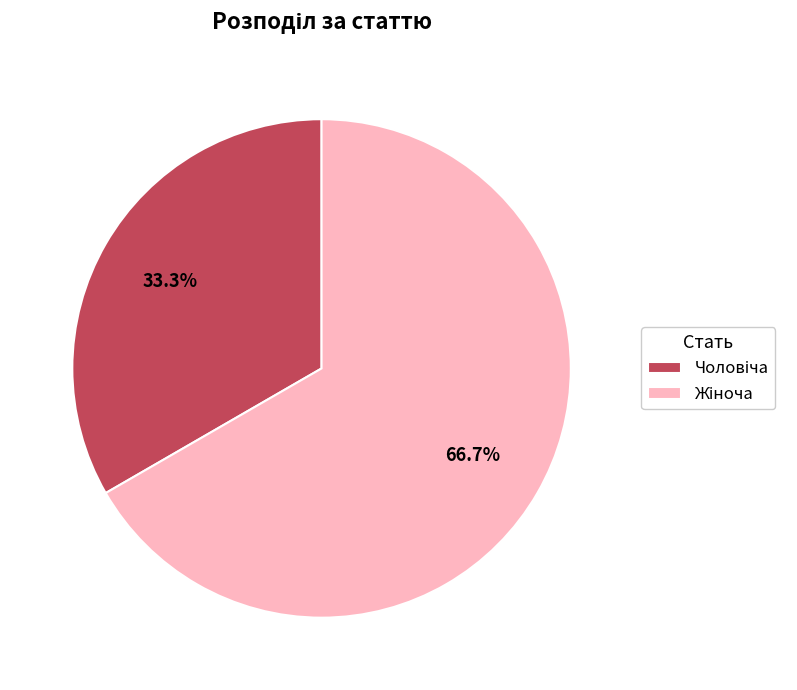

Count the number of slices in the pie.

2